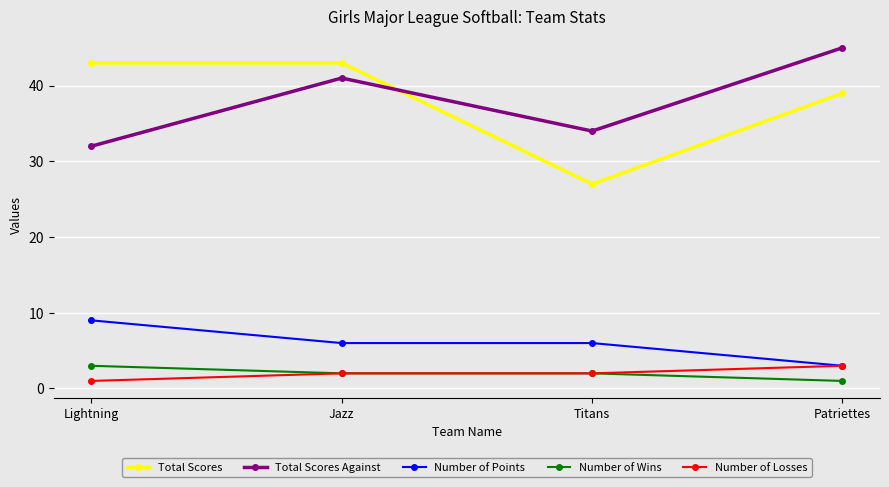

True or false: Number of Points and Number of Wins cross at least once.

False